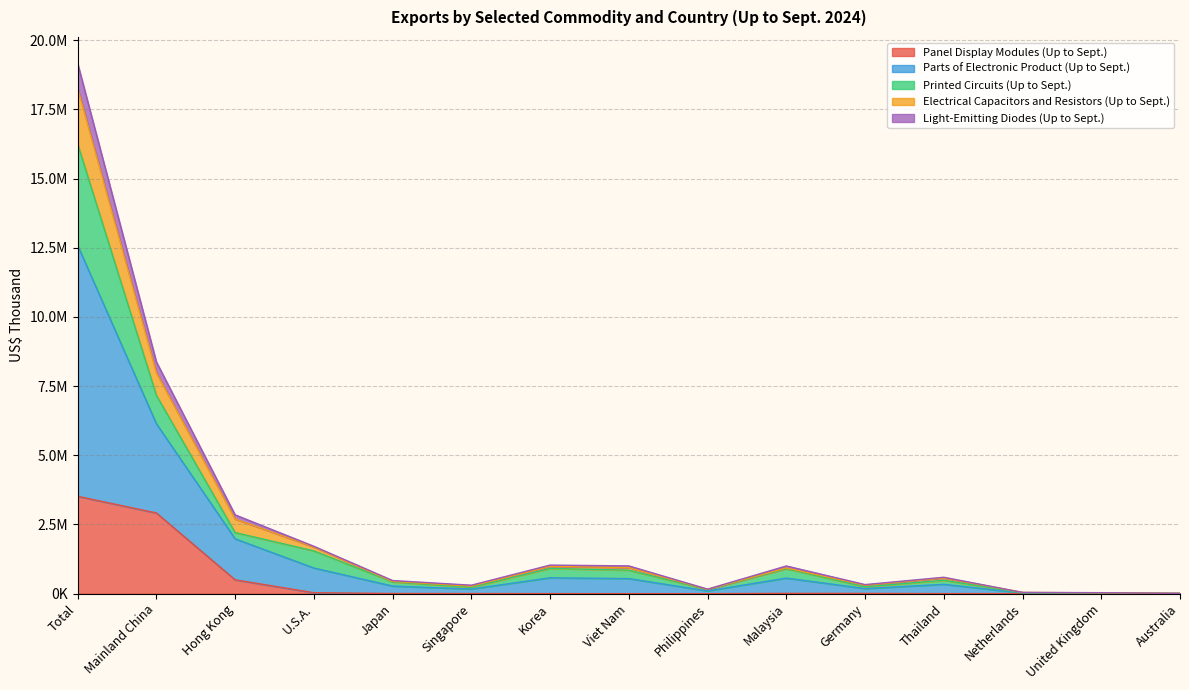

What is the label of the 9th point from the right?

Korea